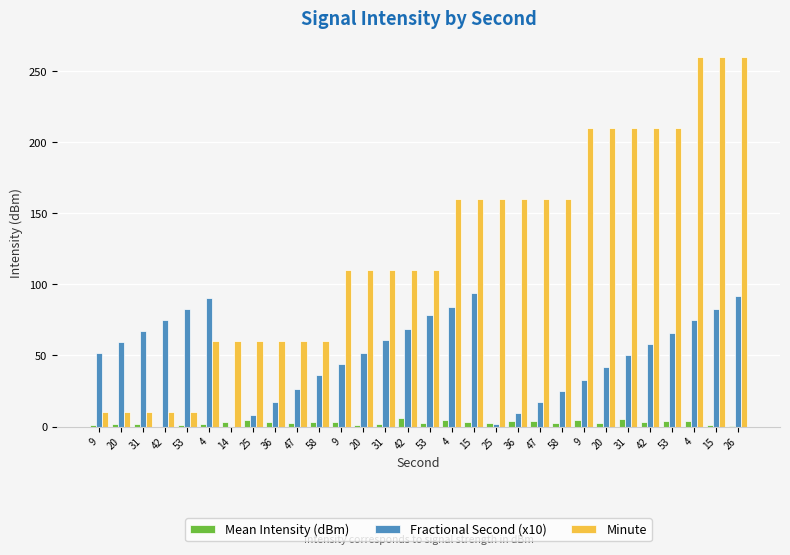

Read the Fractional Second (x10) value at 15.

82.8